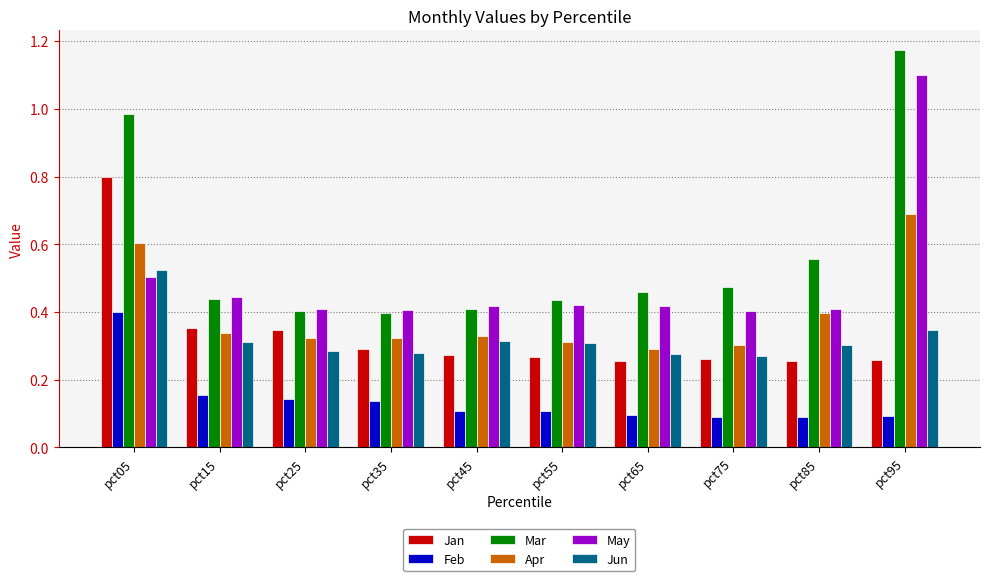

Which series has the largest total across all categories?

Mar